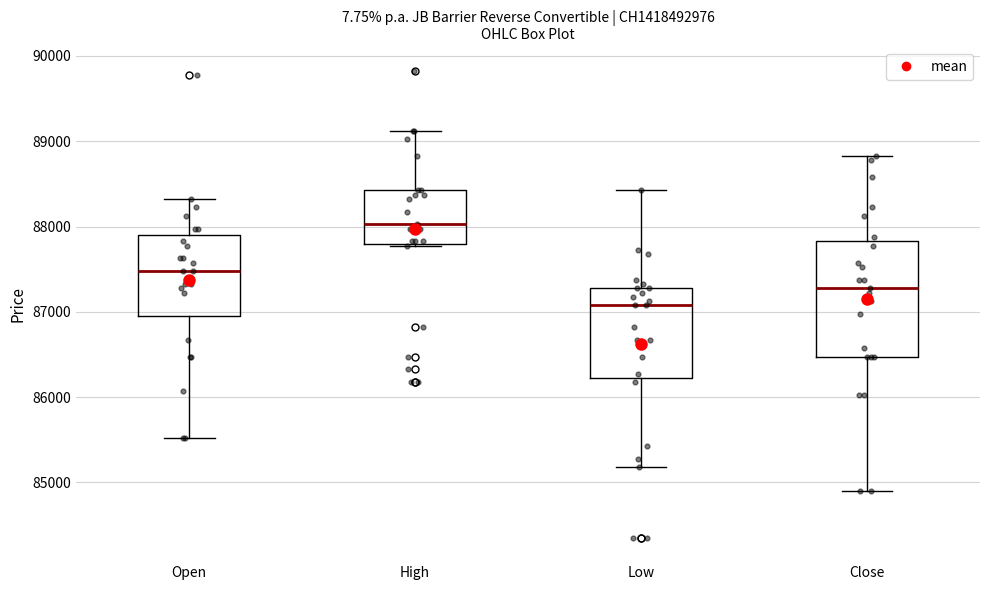

Which box has the highest median line?

High